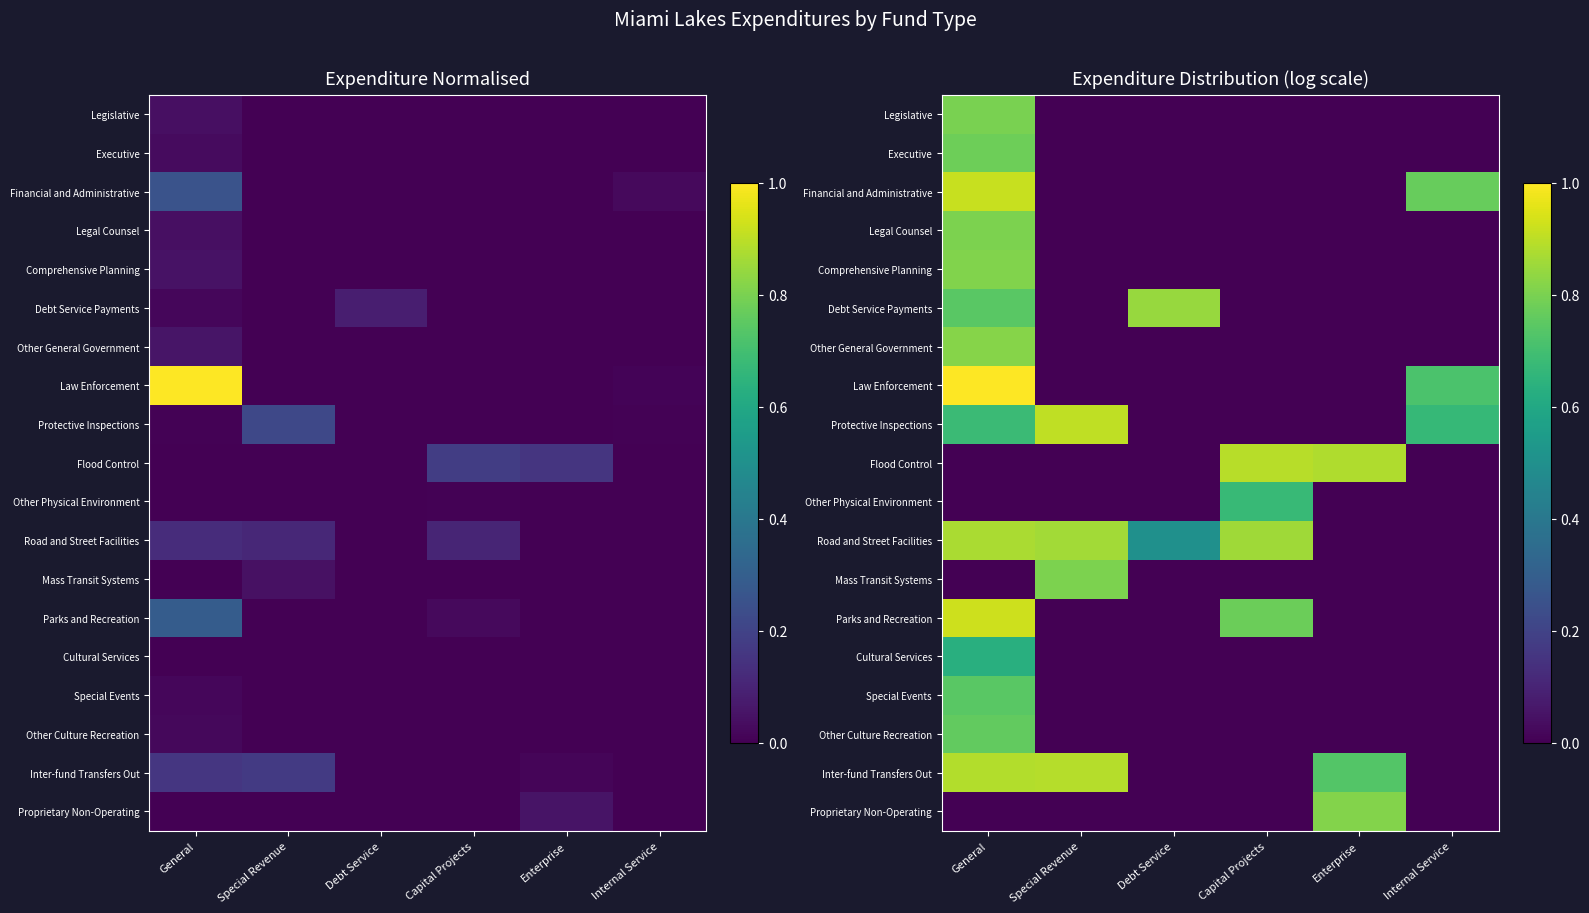

How many values in the Legislative series exceed 0?

1